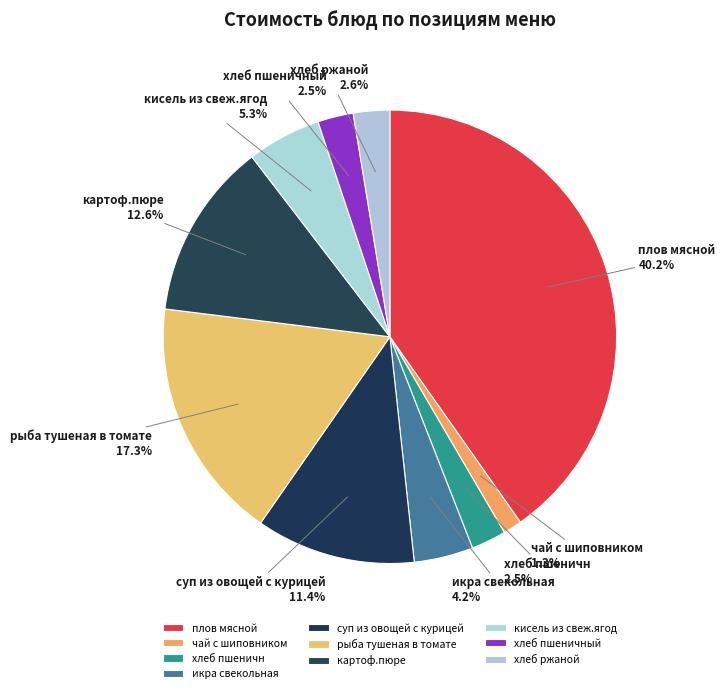

What is the ratio of the value at рыба тушеная в томате to the value at хлеб ржаной?

6.7